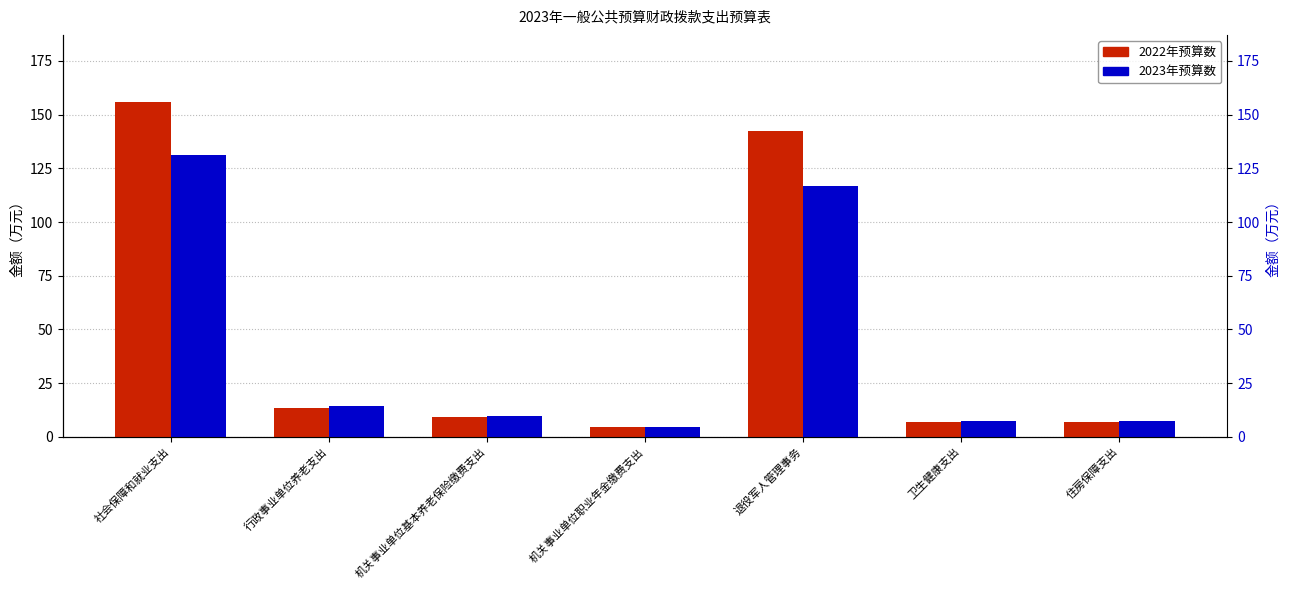

What is the label of the 5th bar from the right?

机关事业单位基本养老保险缴费支出